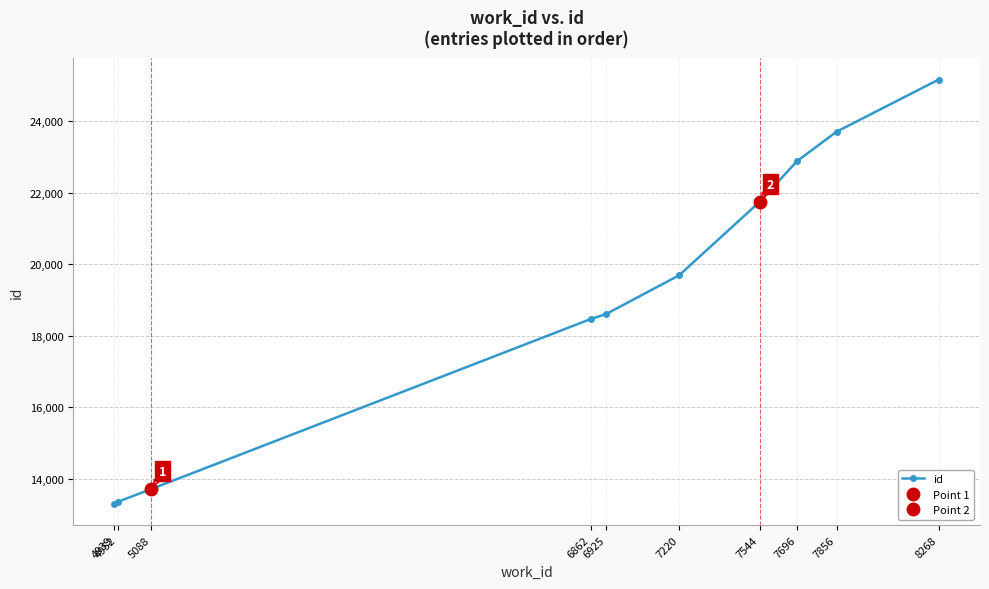

Which has a higher value, 8268 or 6925?

8268